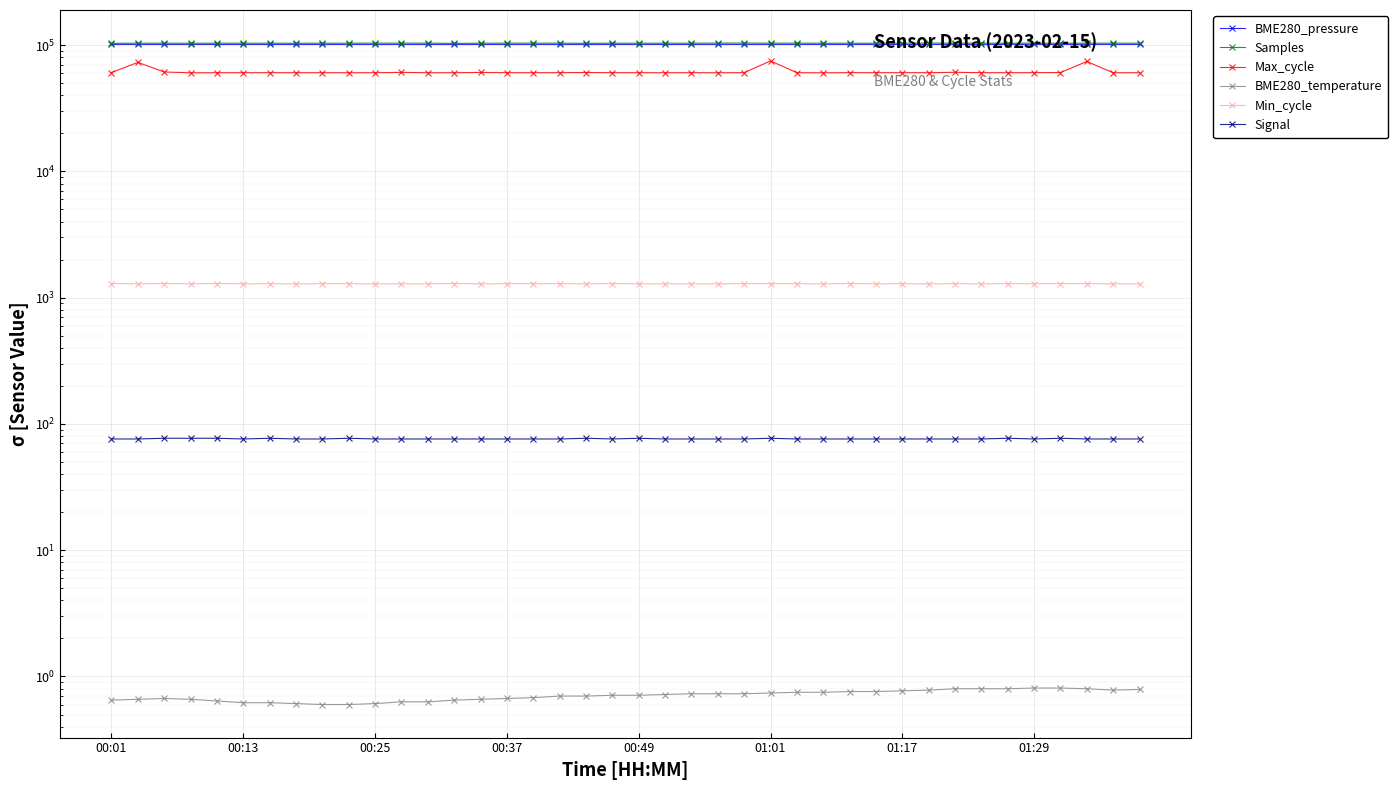

Where does the BME280_pressure series first go above 101222?

00:37